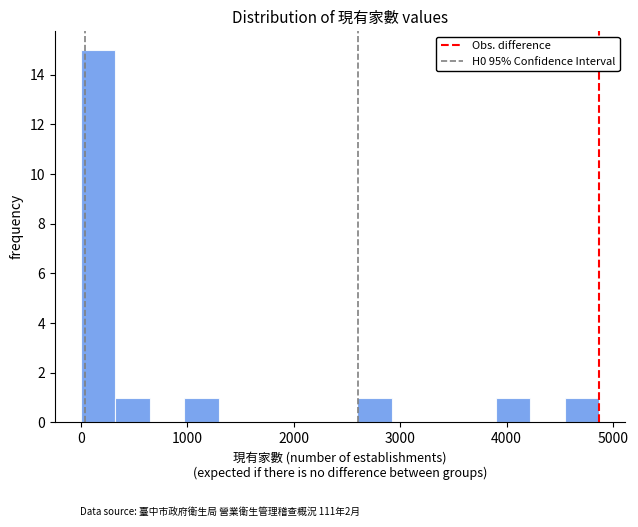

Around what value on the x-axis is the tallest bar? Give the approximate position of its centre, as read against the axis.

200